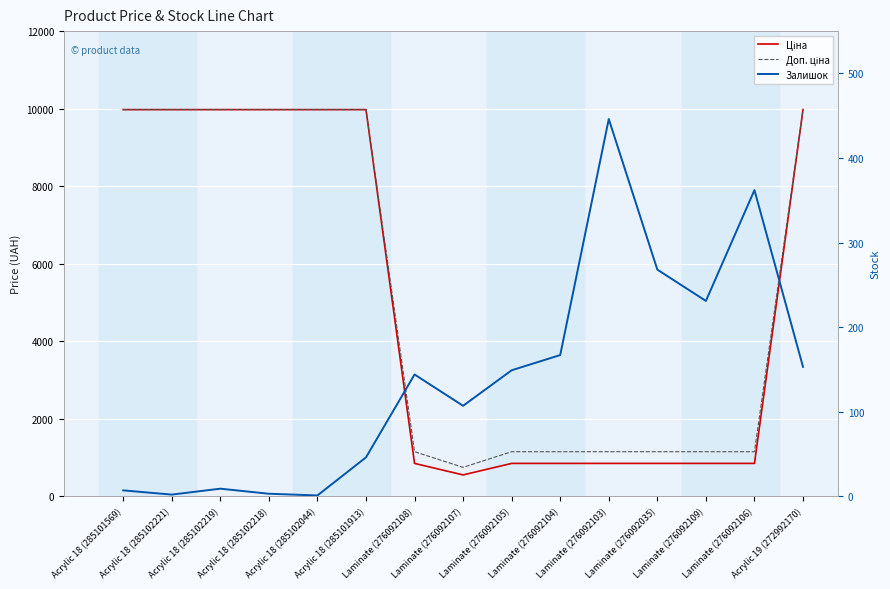

What is the average value of the Ціна series?

5087.7